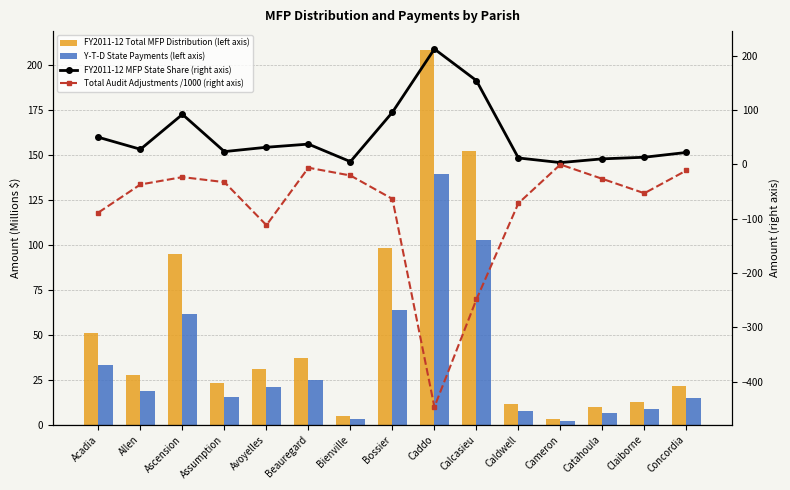

Reading left to right, what are all the values shown in this chart?

FY2011-12 Total MFP Distribution (left axis): 50.9	27.8	94.7	23.5	31.0	37.1	5.1	98.1	208.3	152.3	11.5	3.3	10.2	12.8	21.6
Y-T-D State Payments (left axis): 33.2	18.5	61.4	15.7	21.0	24.9	3.4	63.9	139.1	102.7	7.8	2.2	6.8	8.7	14.6
FY2011-12 MFP State Share (right axis): 49.9	27.8	92.1	23.6	31.5	37.3	5.1	96.0	212.4	154.3	11.8	3.3	10.2	13.2	22.0
Total Audit Adjustments /1000 (right axis): -88.6	-37.0	-23.4	-32.7	-111.9	-6.1	-20.4	-63.6	-446.6	-248.7	-71.6	-0.2	-26.6	-53.1	-11.2